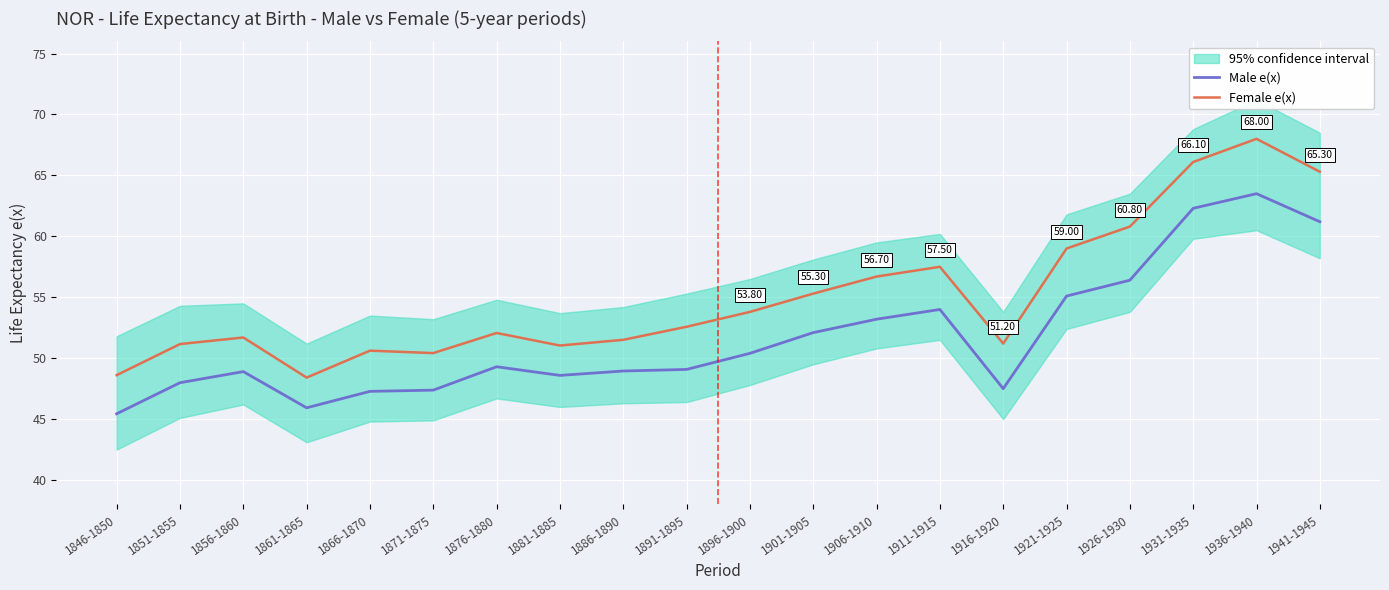

Which has a higher value, 1891-1895 or 1871-1875?

1891-1895